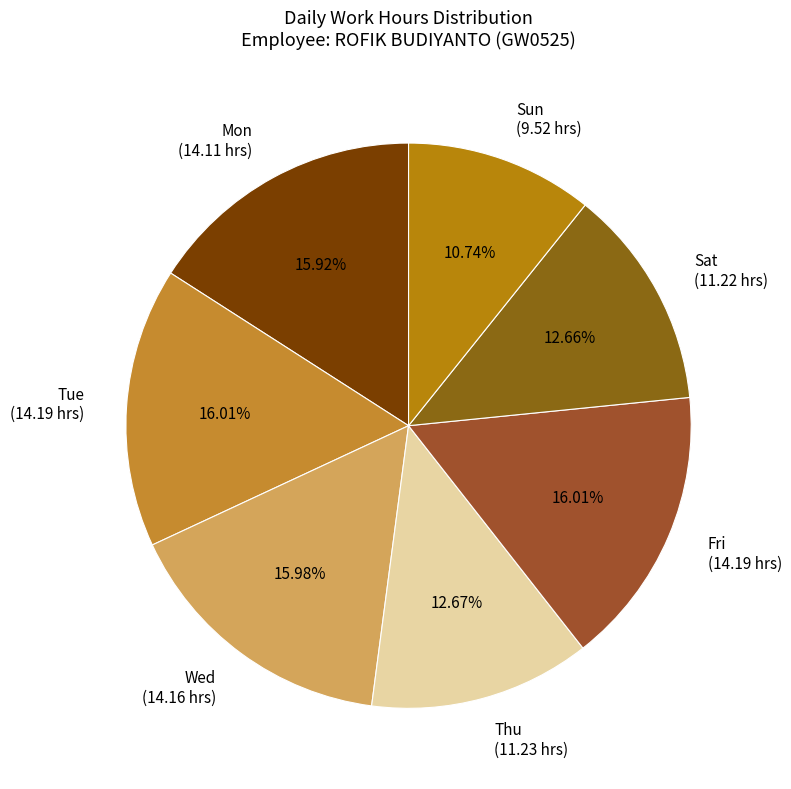

To the nearest percent, what portion does Fri represent?

16%